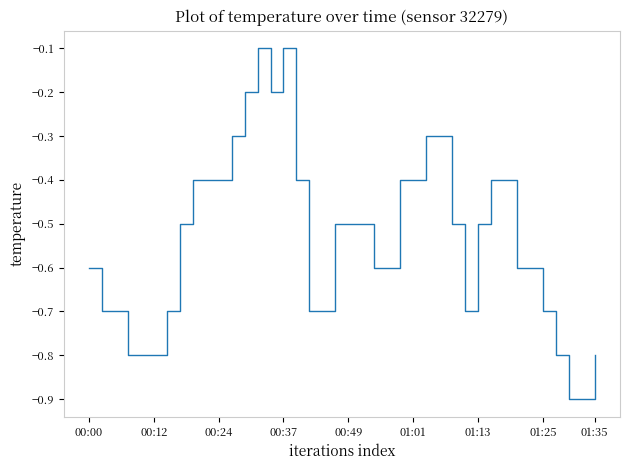

How many lines are shown in the chart?

1